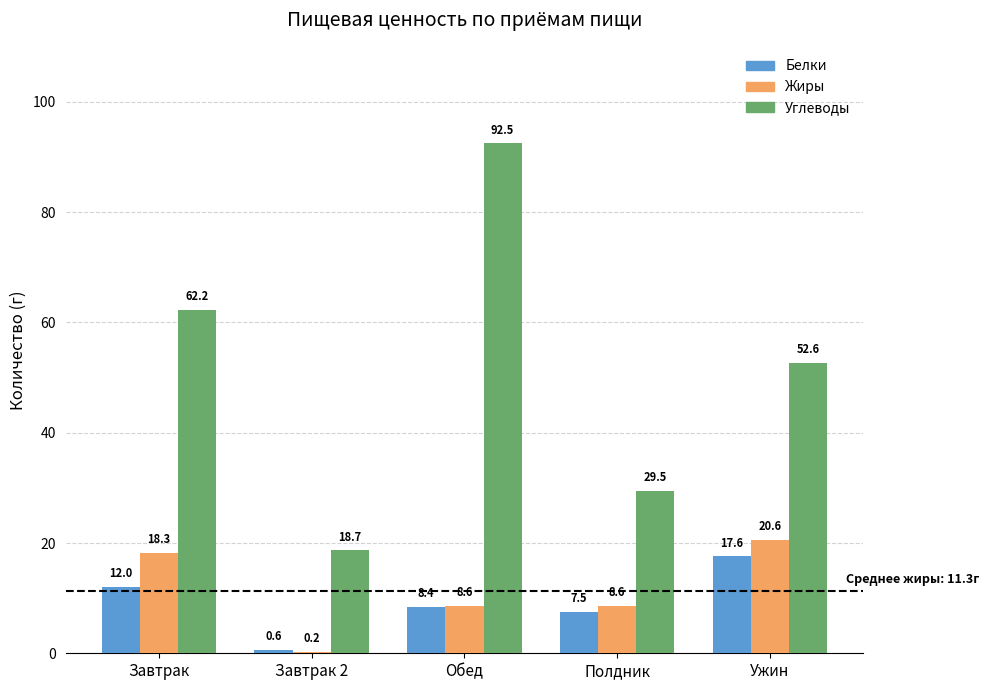

The Углеводы series shows 62.2 at Завтрак. True or false?

True